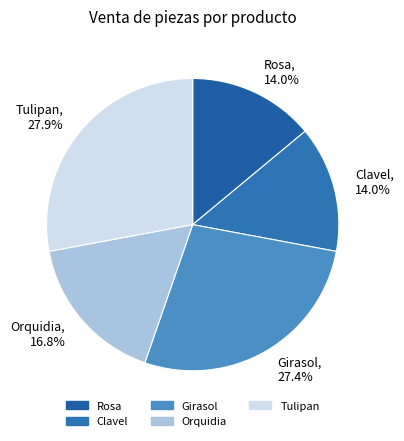

Between Rosa and Tulipan, which is larger?

Tulipan